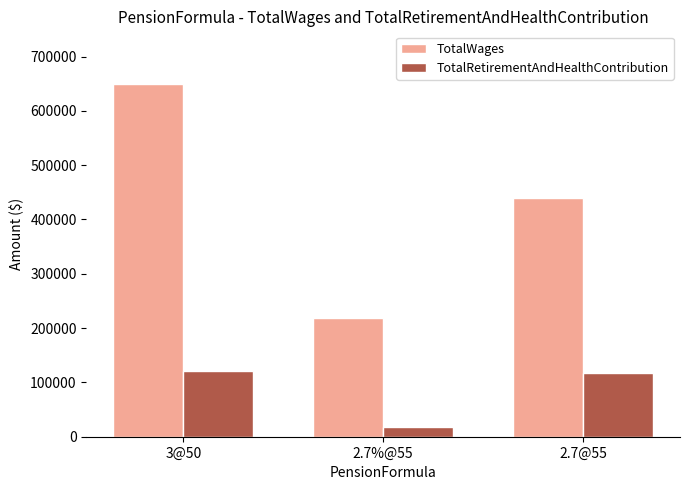

The TotalRetirementAndHealthContribution series shows 121595 at 3@50. True or false?

True